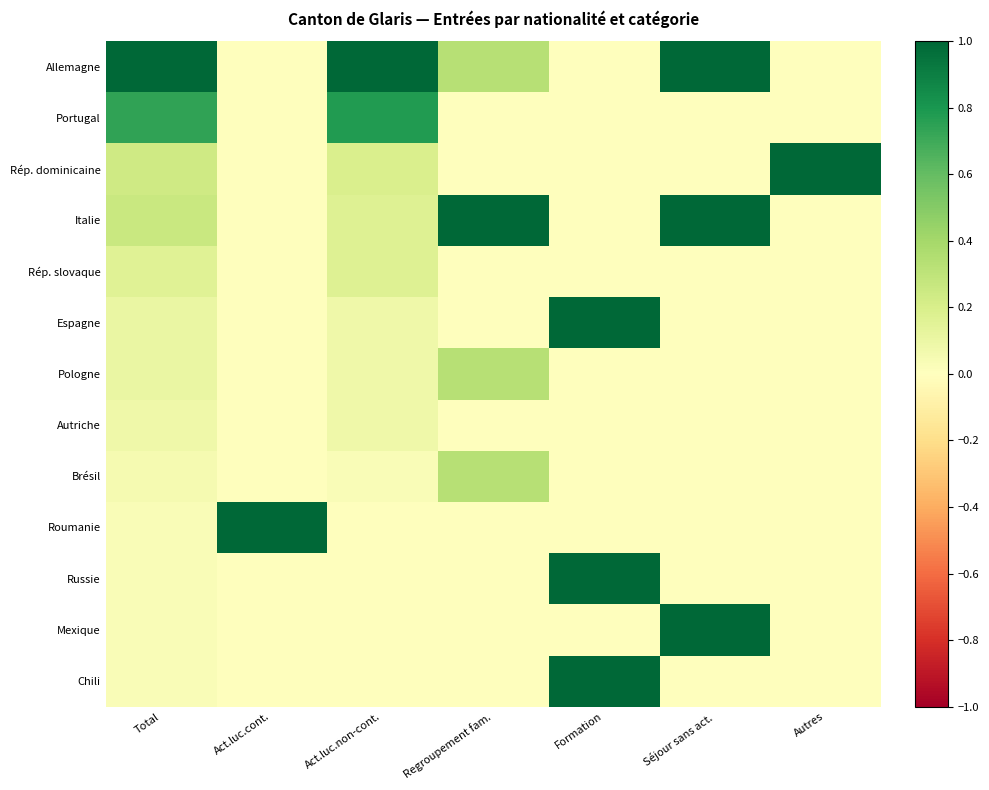

At which category is the sum across all series the highest?

Formation